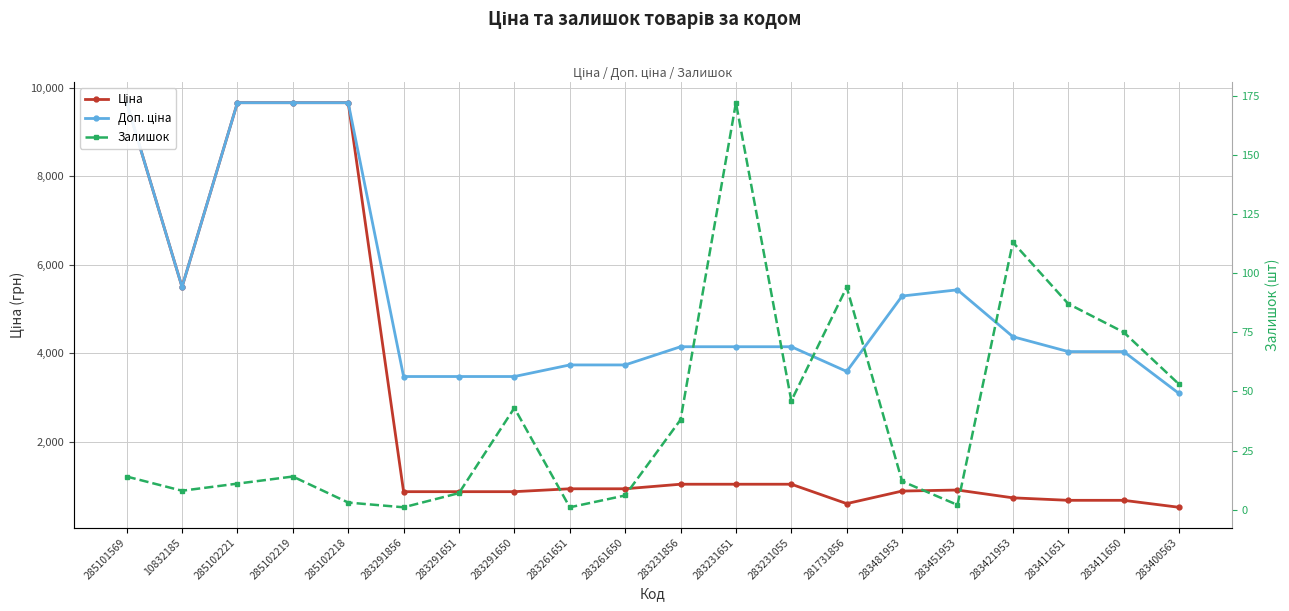

Where is the first local minimum for Залишок?

10832185